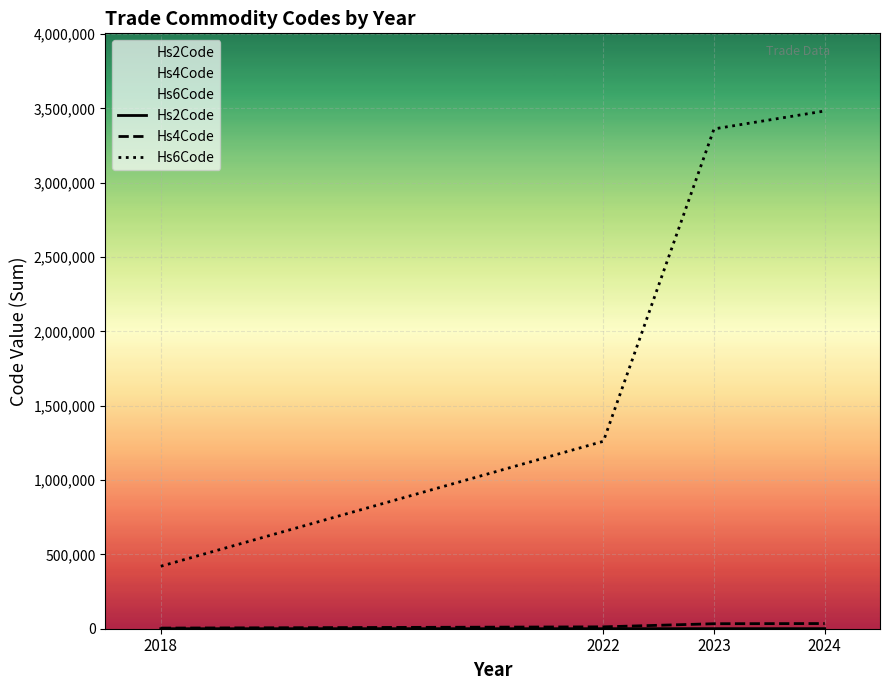

At which label does Hs2Code first exceed 336?

2024